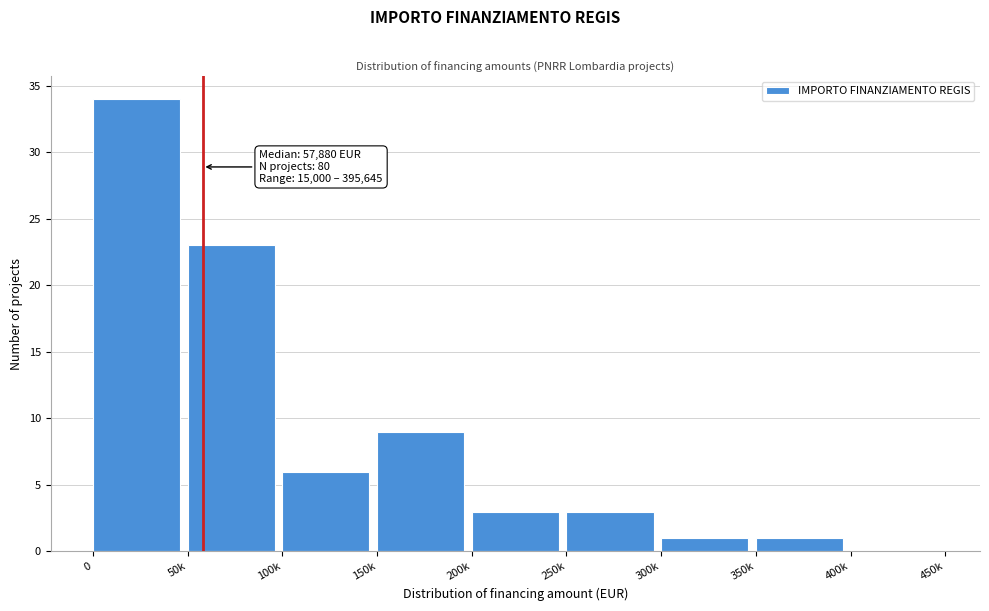

Reading left to right, transcribe all the data shown in this chart.

0=34	50k=23	100k=6	150k=9	200k=3	250k=3	300k=1	350k=1	400k=0